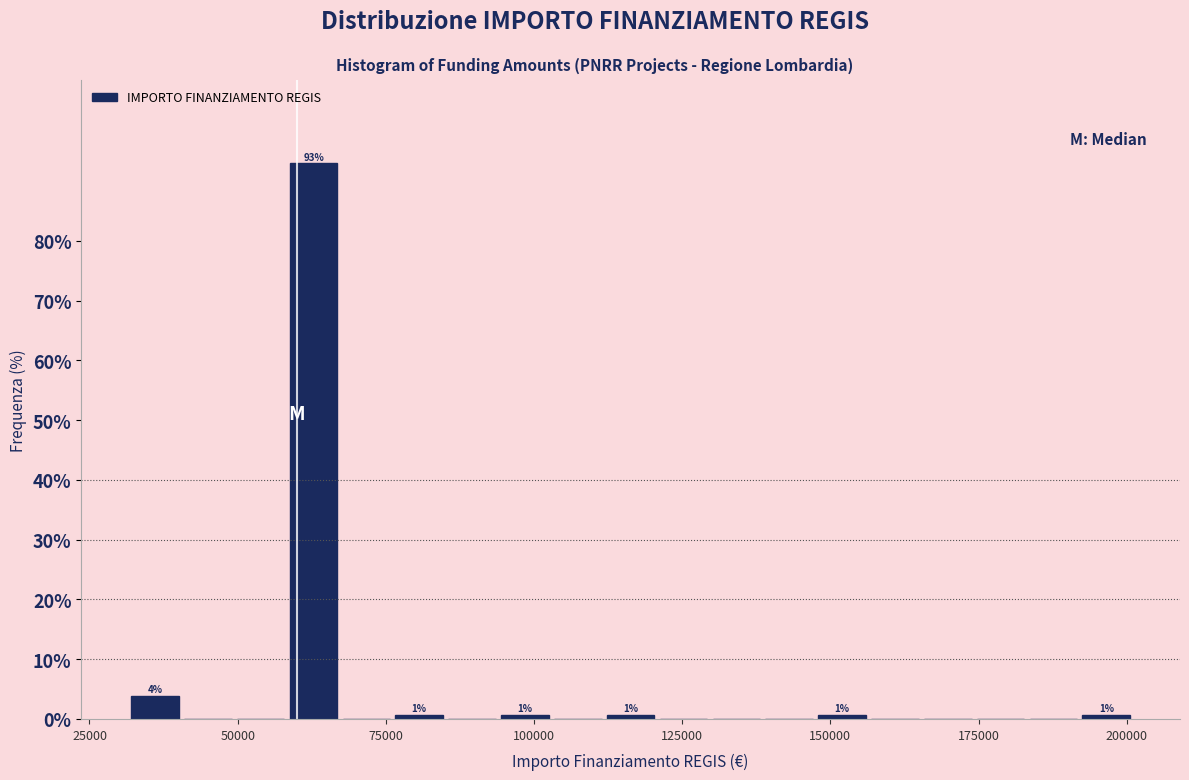

Read against the x-axis, roughly where is the centre of the tallest bar?

65000